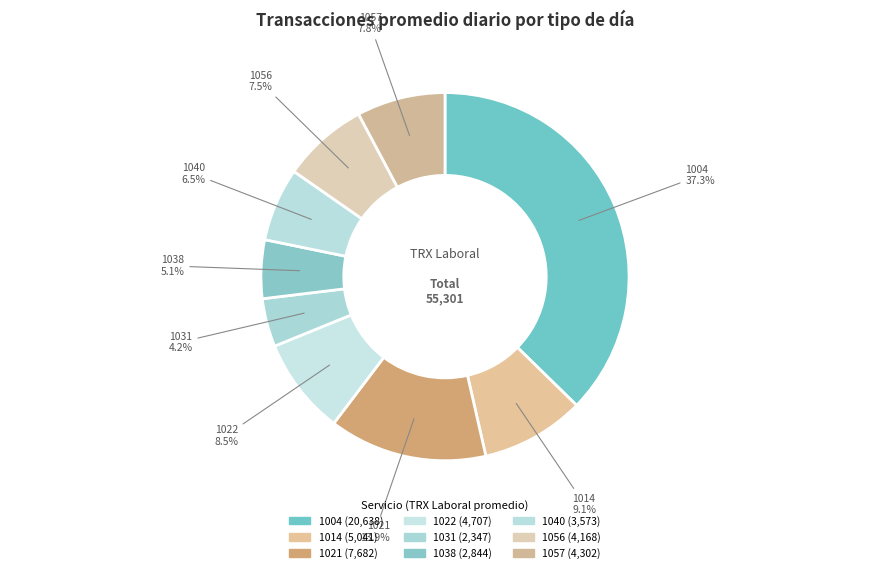

To the nearest percent, what portion does 1014 represent?

9%